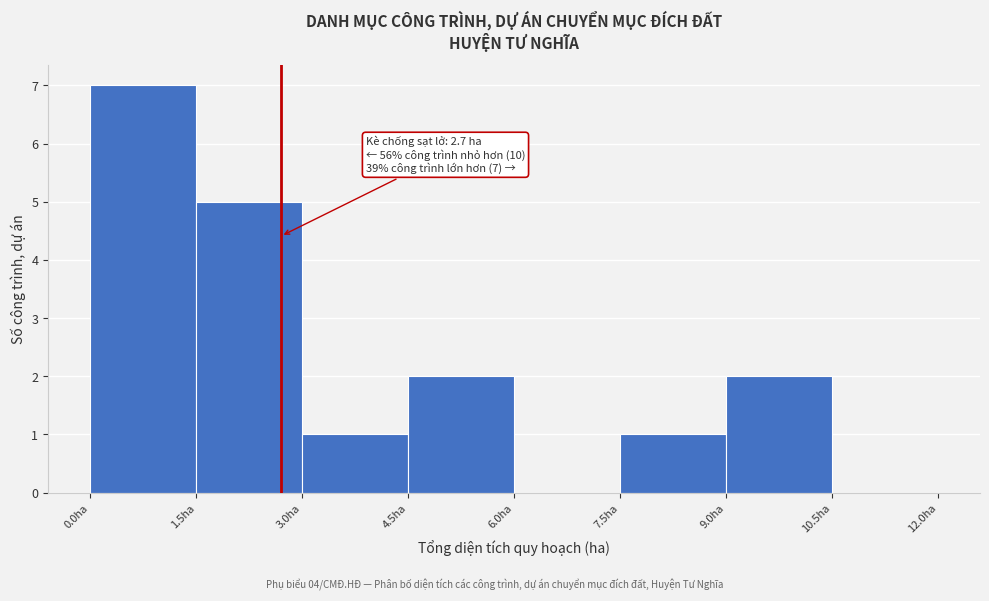

Over which range of the x-axis is the bar tallest?

0.0 to 1.5